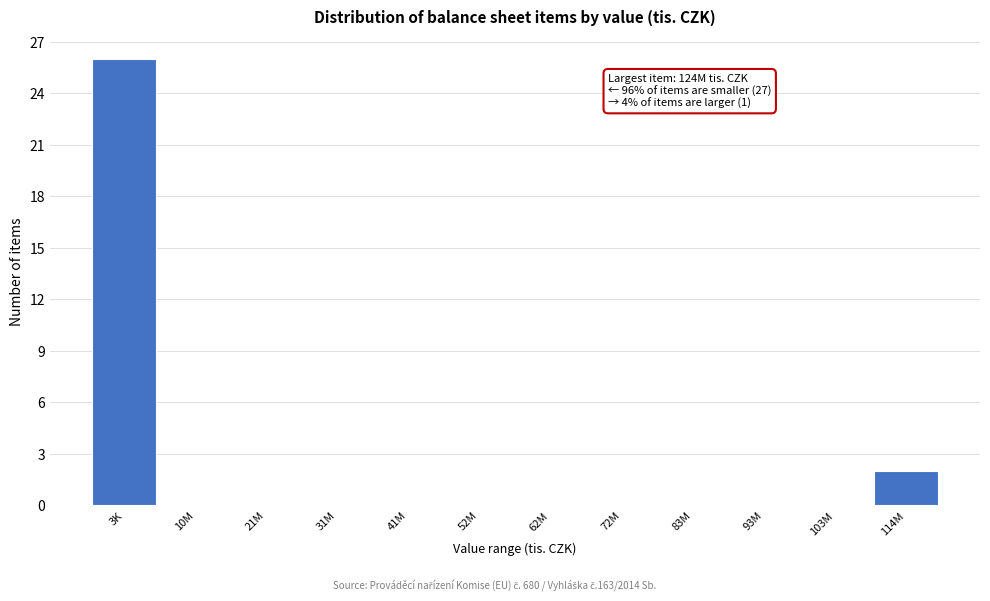

Reading right to left, list all the values displayed in this chart.

114M=2	103M=0	93M=0	83M=0	72M=0	62M=0	52M=0	41M=0	31M=0	21M=0	10M=0	3K=26